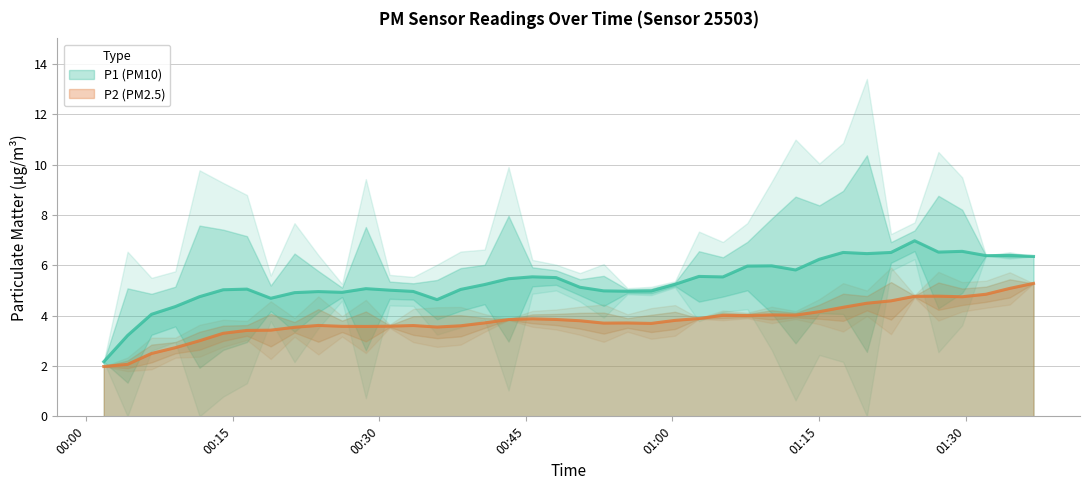

What is the difference between the P1 values at 22 and 12?

0.1